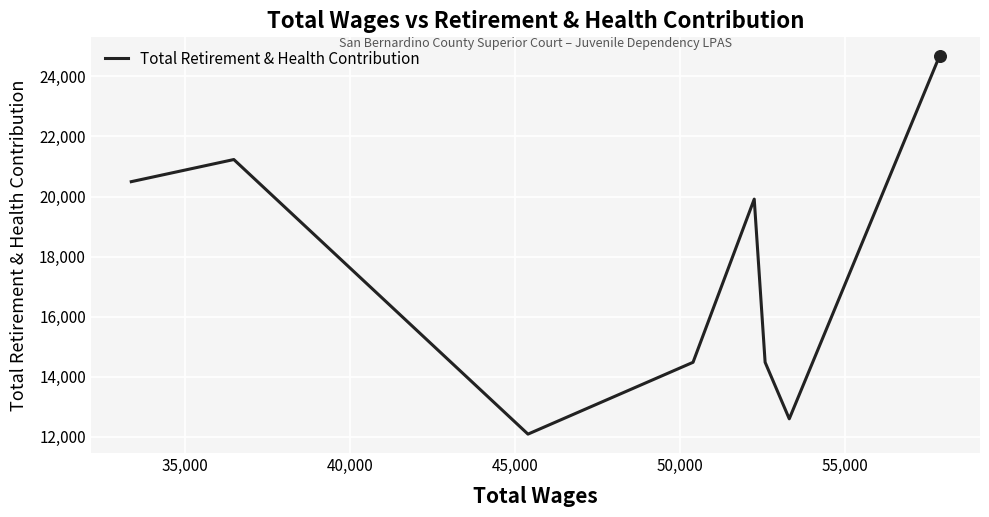

What is the average value?

17496